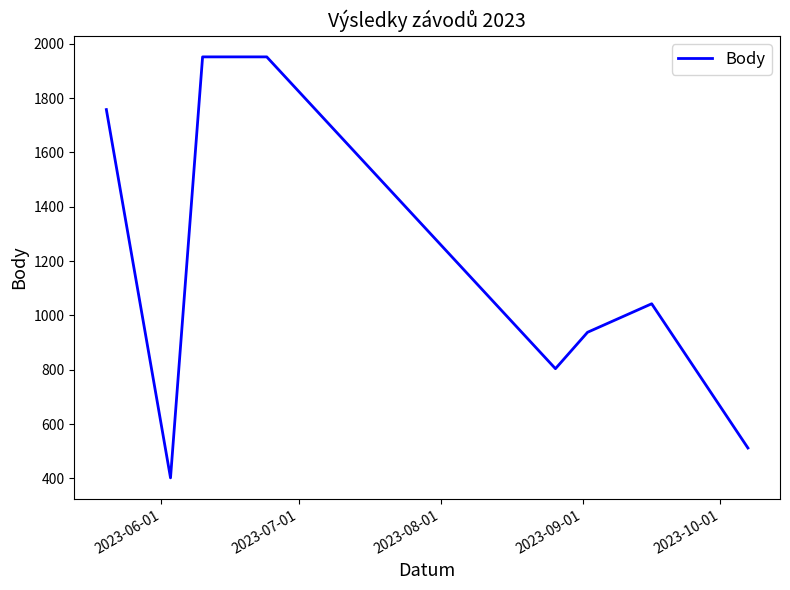

What is the average value?

1170